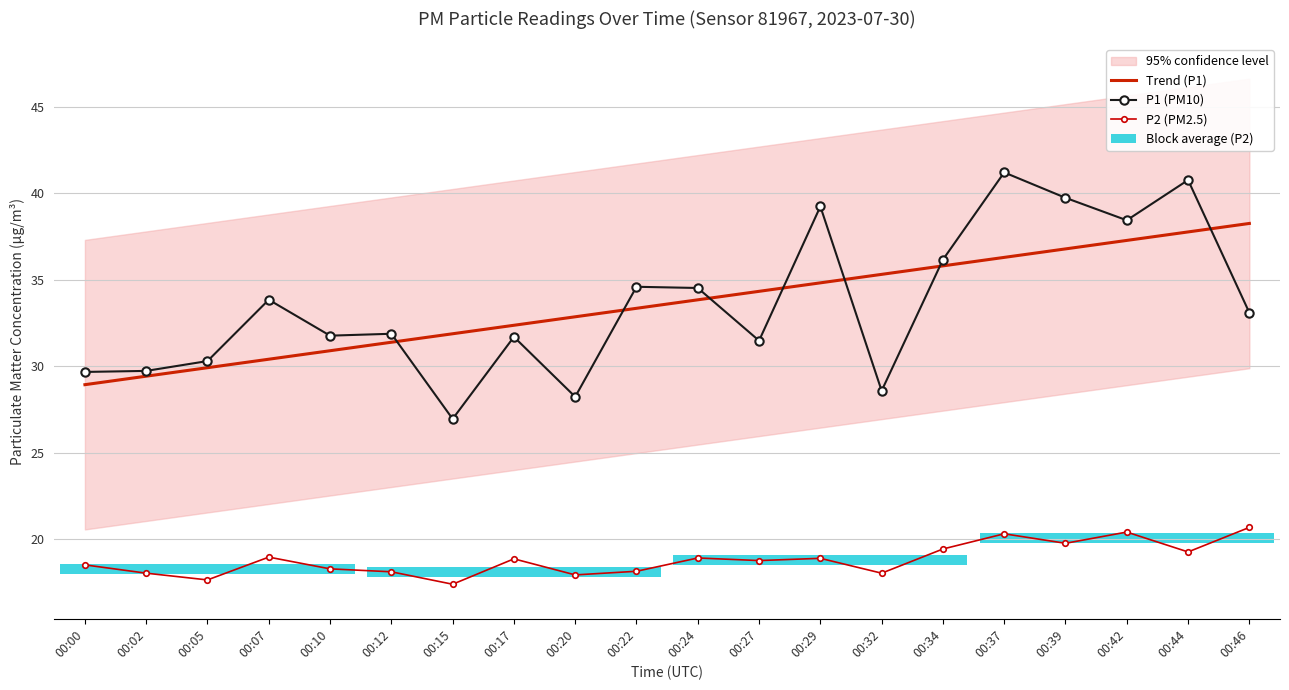

At which label is Trend (P1) closest to 33?

00:20